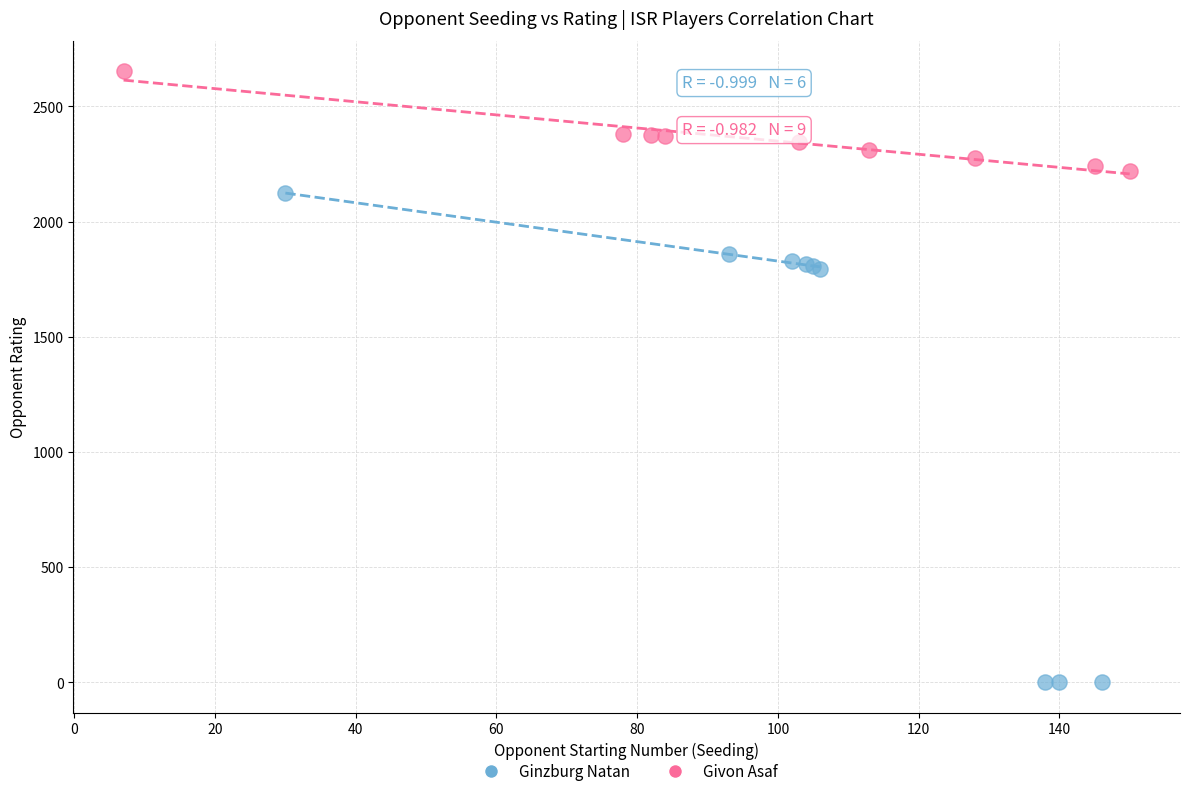

Which series contains the lowest Y value?

Ginzburg Natan